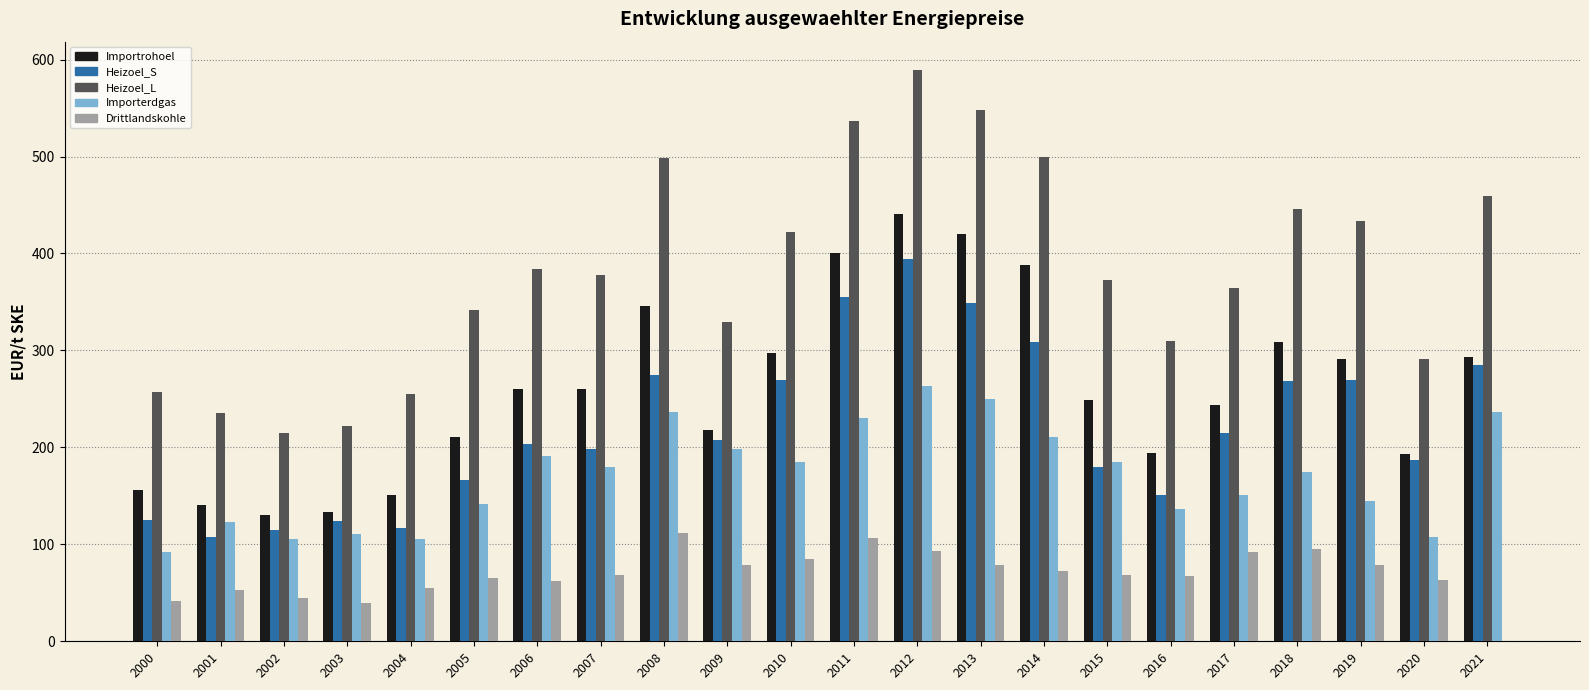

True or false: Importrohoel has a value of 103.9 at 2019.

False